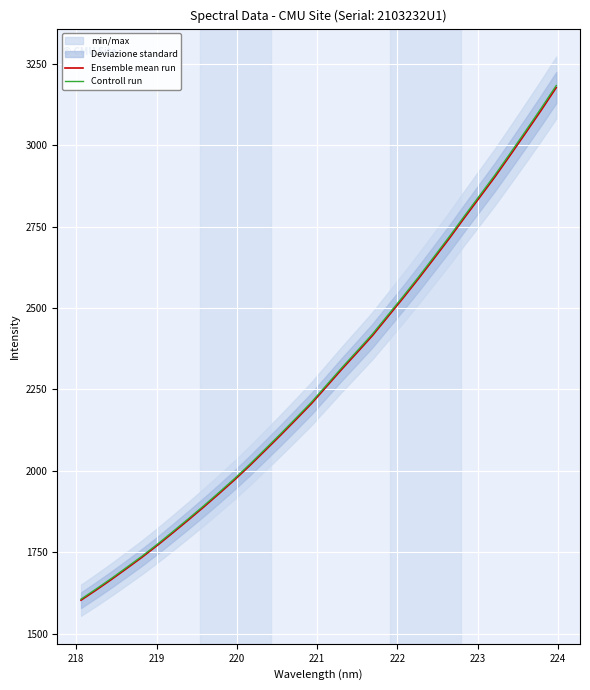

True or false: Controll run and Ensemble mean run intersect in this chart.

False